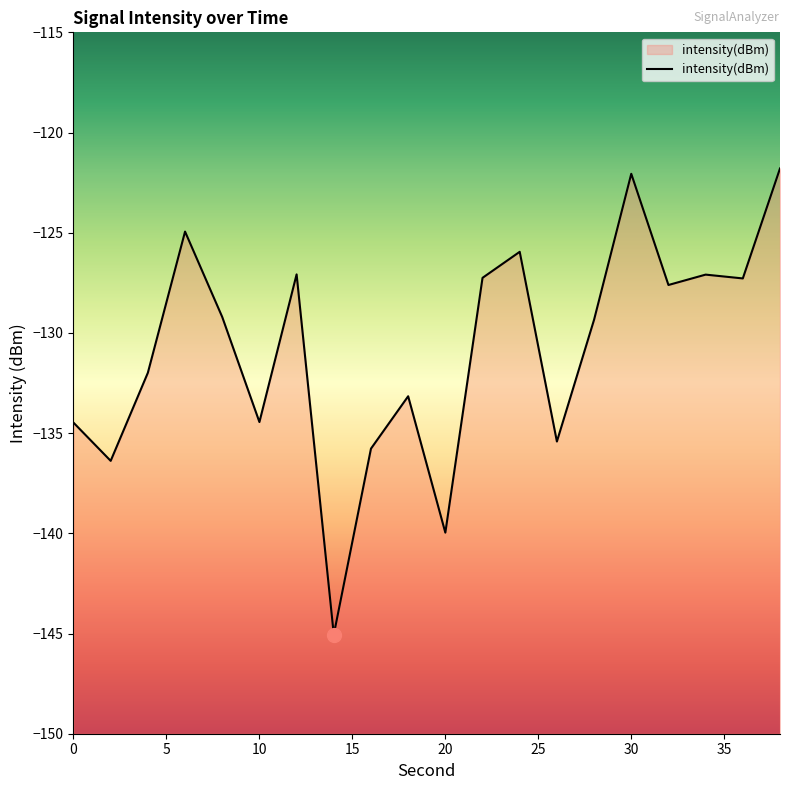

What is the change in value from 14 to 18?

+11.9